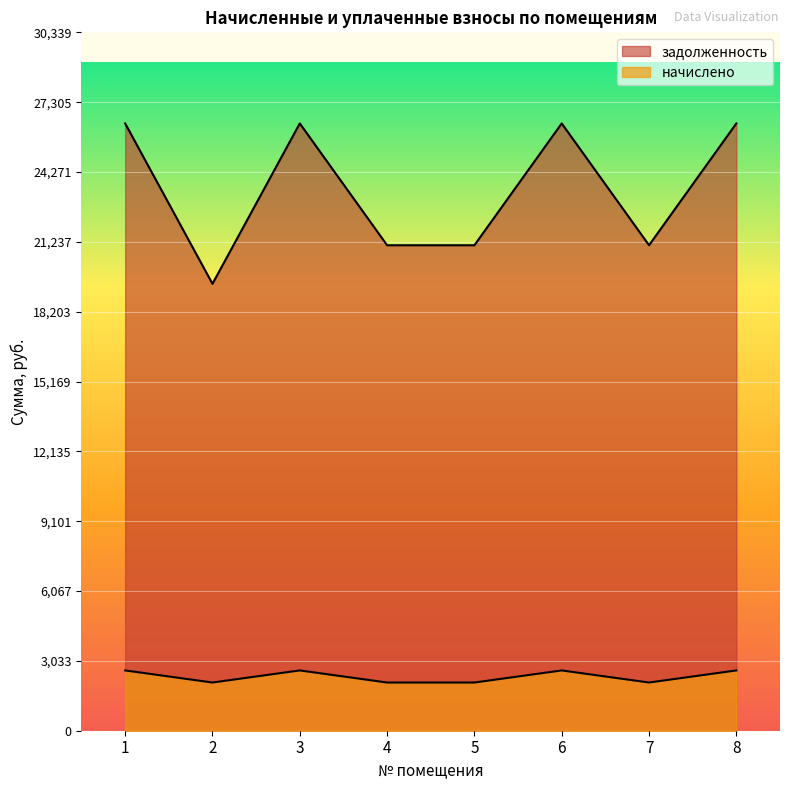

Where does the задолженность series first go above 26381?

1